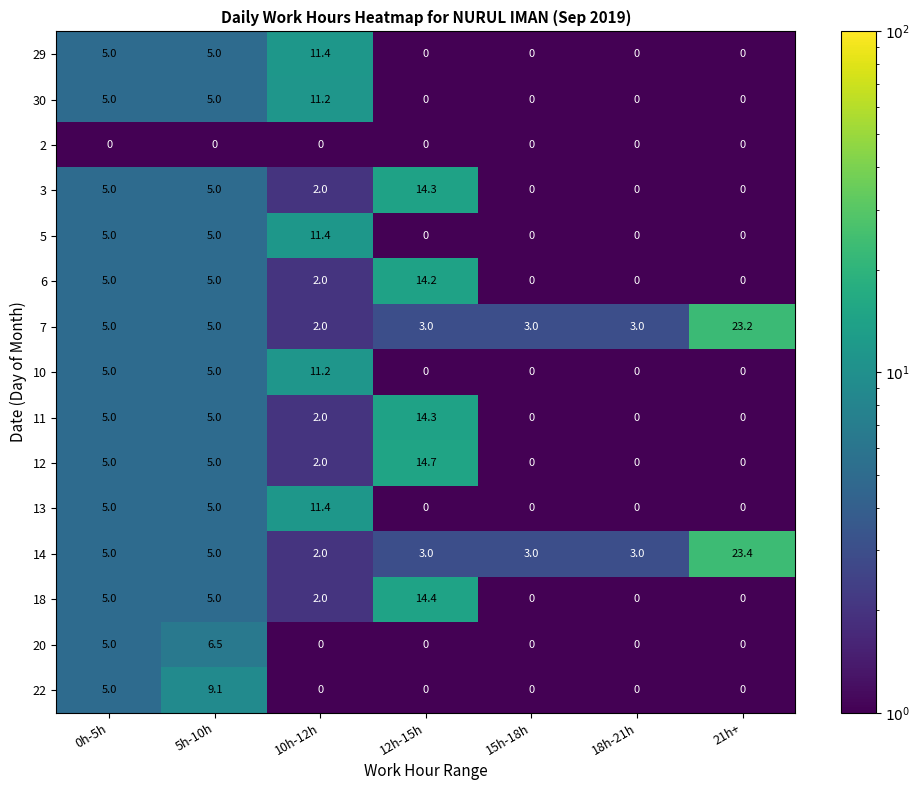

What is the spread (max minus min) of values at 15h-18h?

3.0